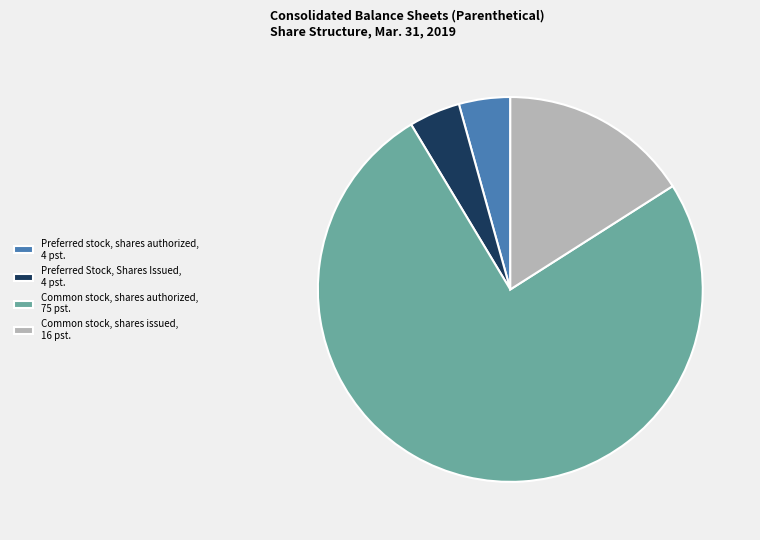

What is the largest slice in the pie chart?

Common stock, shares authorized